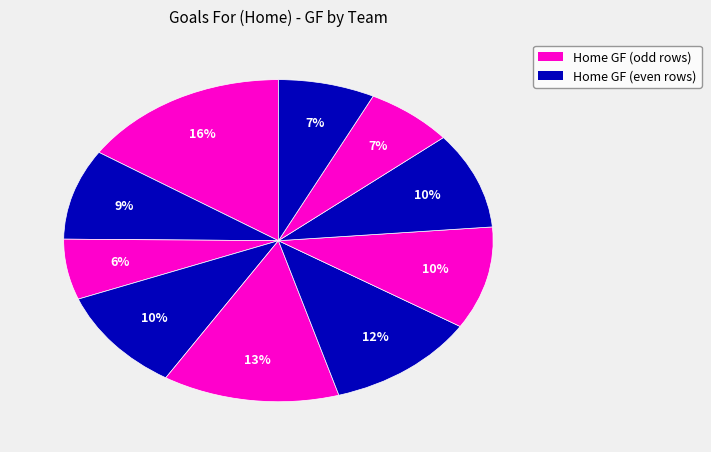

Count the number of slices in the pie.

10